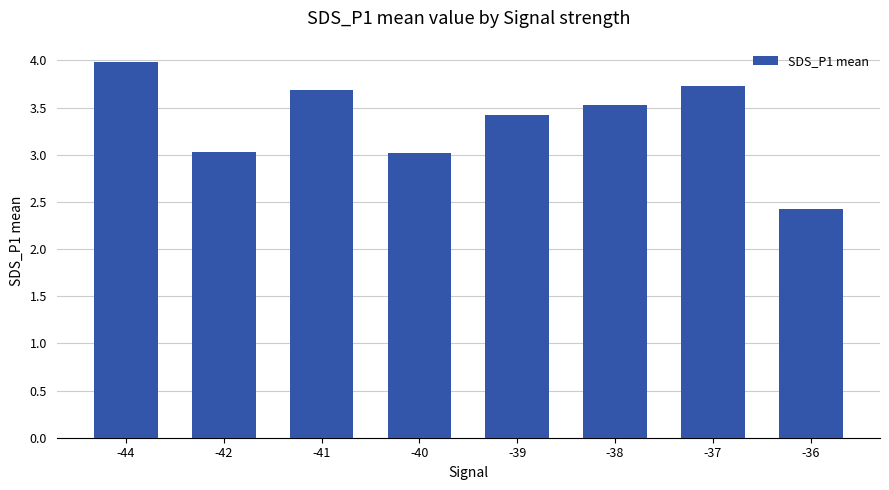

Which has a higher value, -41 or -36?

-41